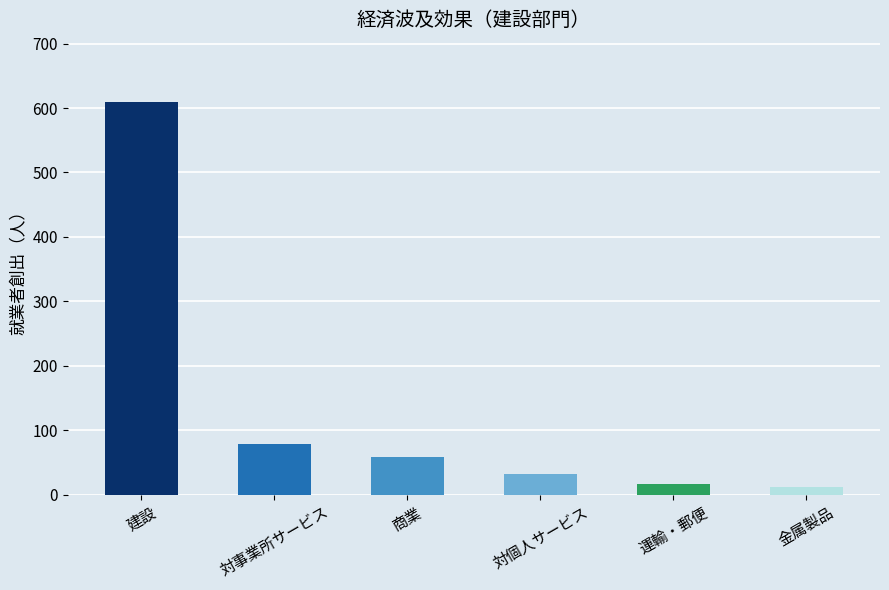

What is the sum of the values at 金属製品 and 対事業所サービス?

89